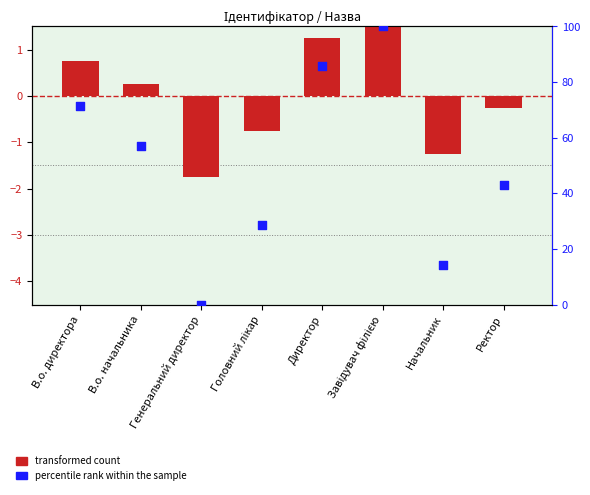

Is the value of transformed count at Завідувач філією greater than the value of percentile rank within the sample at Головний лікар?

No